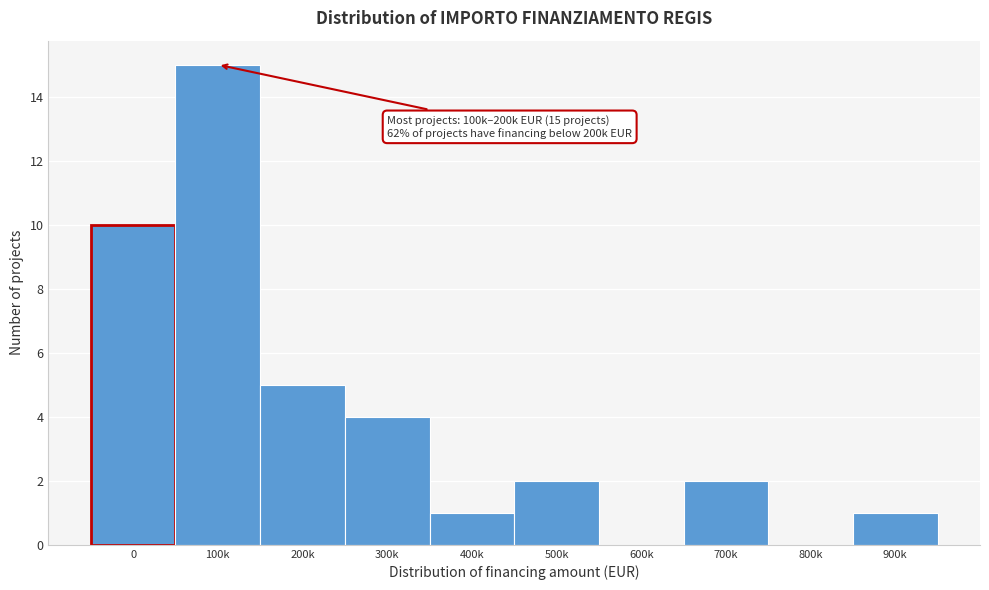

Reading left to right, transcribe all the data shown in this chart.

0=10	100k=15	200k=5	300k=4	400k=1	500k=2	600k=0	700k=2	800k=0	900k=1